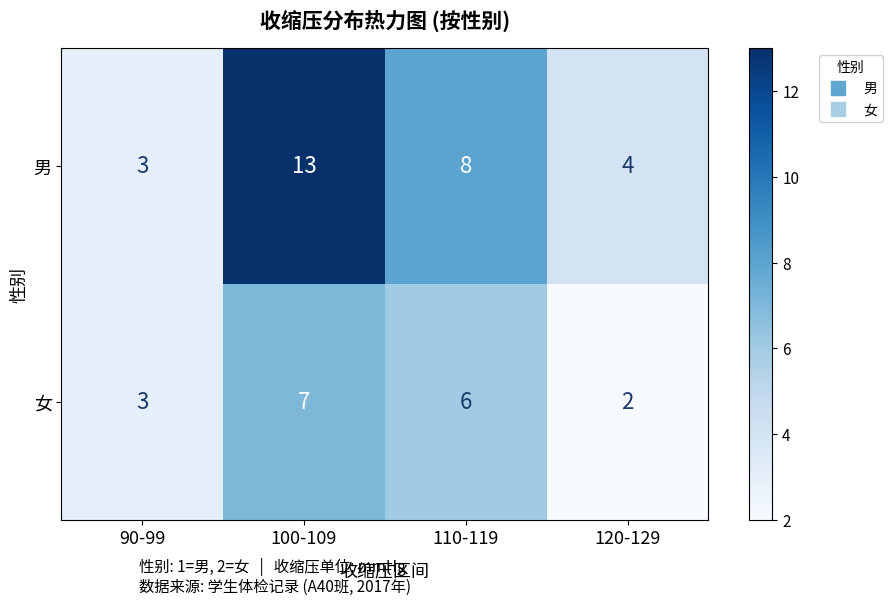

Where does the 男 series first go above 8?

100-109